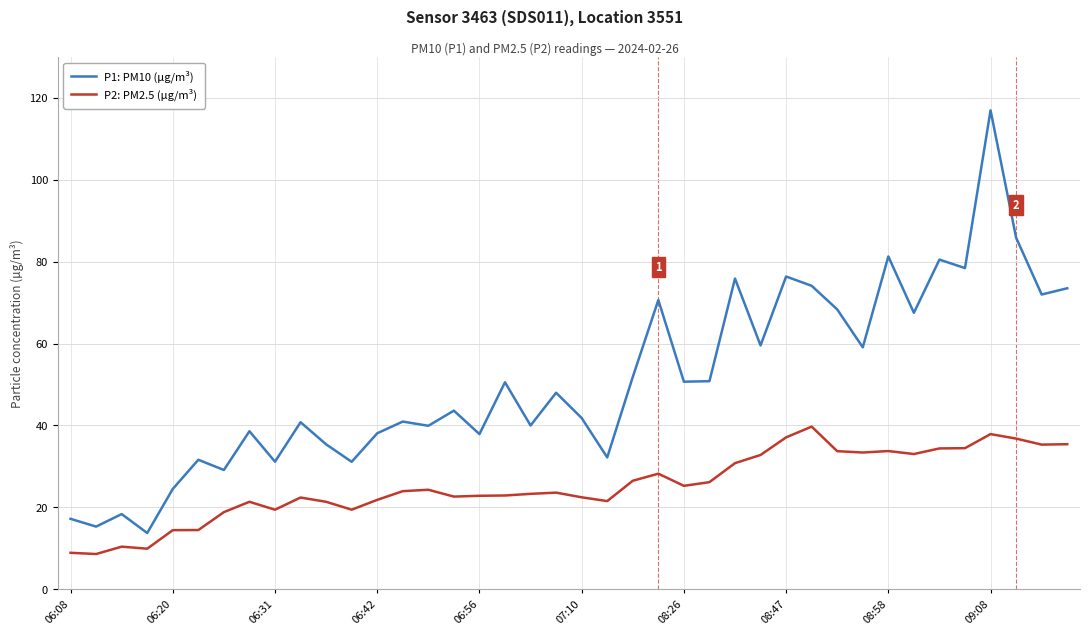

In P2: PM2.5 (µg/m³), how many points are higher than both neighbors (excluding endpoints)?

9